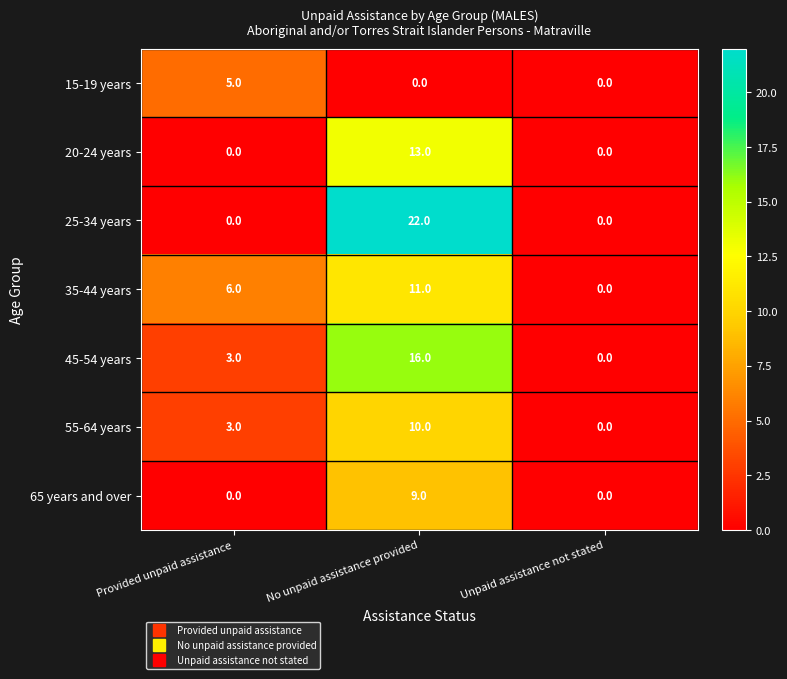

Reading right to left, what are all the values shown in this chart?

15-19 years: Unpaid assistance not stated=0	No unpaid assistance provided=0	Provided unpaid assistance=5
20-24 years: Unpaid assistance not stated=0	No unpaid assistance provided=13	Provided unpaid assistance=0
25-34 years: Unpaid assistance not stated=0	No unpaid assistance provided=22	Provided unpaid assistance=0
35-44 years: Unpaid assistance not stated=0	No unpaid assistance provided=11	Provided unpaid assistance=6
45-54 years: Unpaid assistance not stated=0	No unpaid assistance provided=16	Provided unpaid assistance=3
55-64 years: Unpaid assistance not stated=0	No unpaid assistance provided=10	Provided unpaid assistance=3
65 years and over: Unpaid assistance not stated=0	No unpaid assistance provided=9	Provided unpaid assistance=0